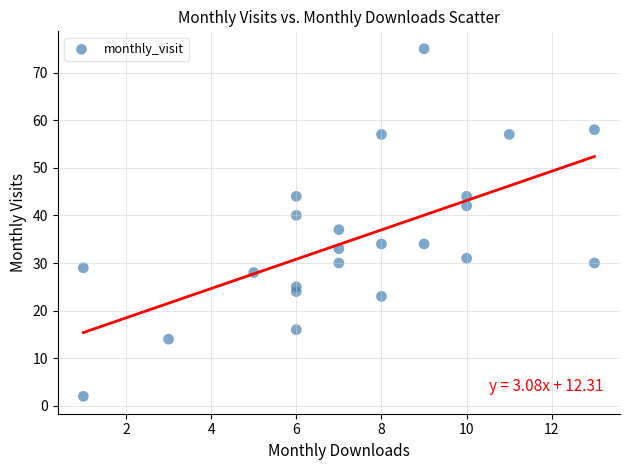

What Y value in the scatter plot is closest to 38?

37